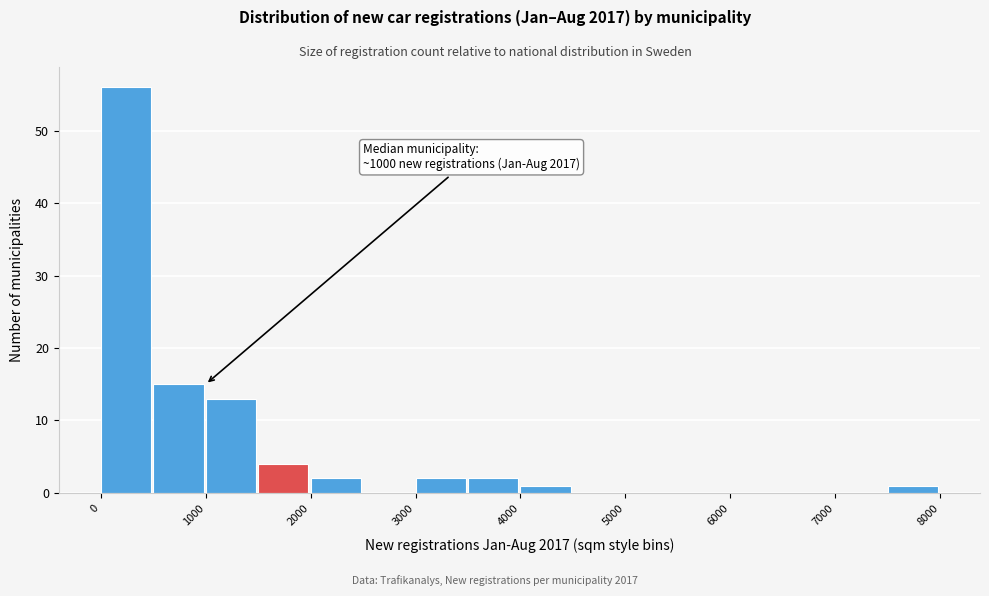

Over which range of the x-axis is the bar tallest?

0 to 500